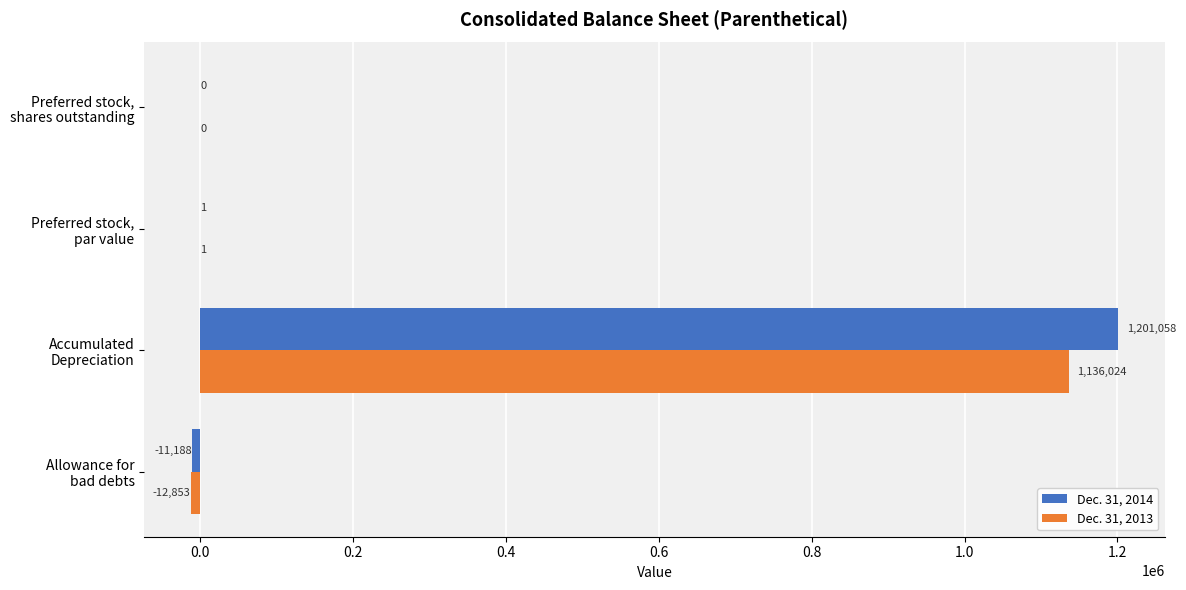

What is the sum of all Dec. 31, 2013 values?

1123172